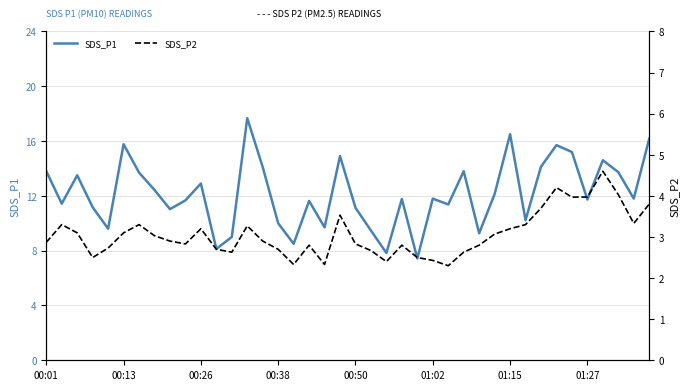

What is the lowest value of the SDS_P1 series?

7.4